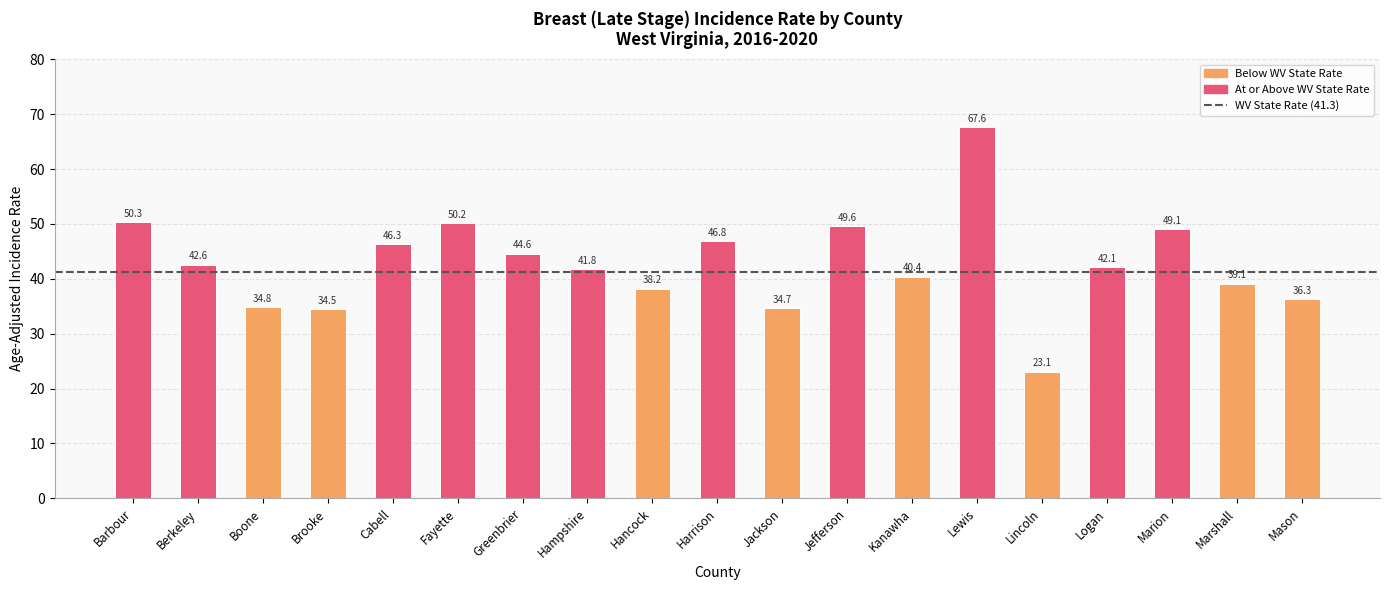

Where is the data nearest to the value 45?

Greenbrier